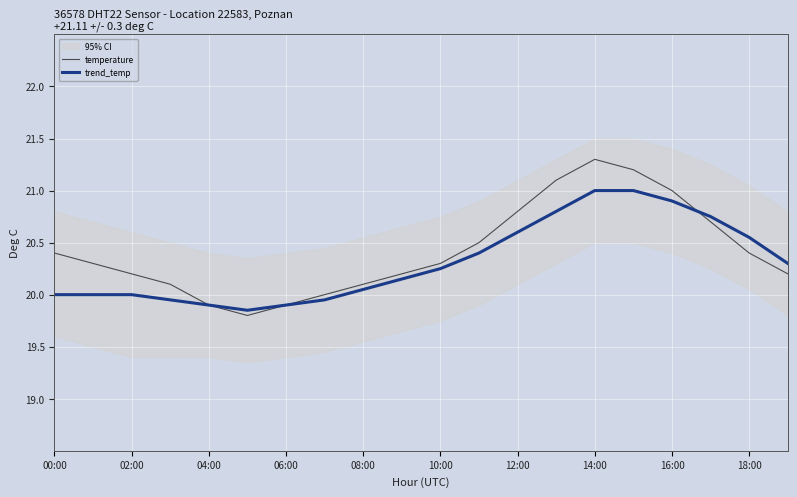

What is the difference between the maximum and minimum values in the trend_temp series?

1.1